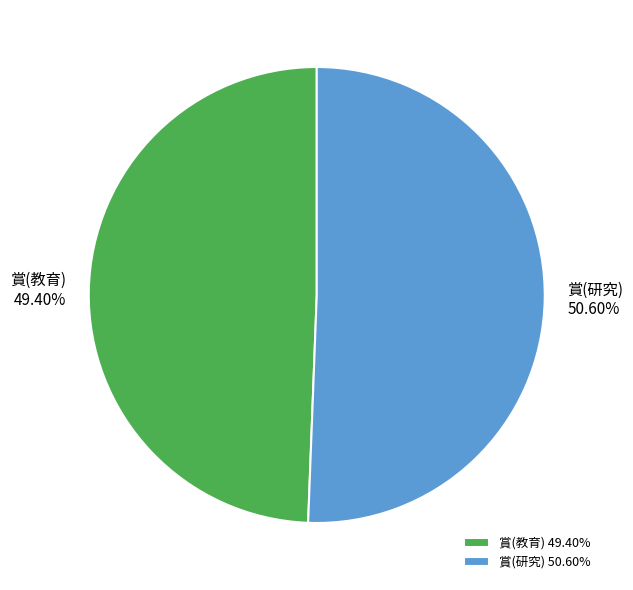

Is it true that 賞(教育) is 38% of the pie?

False